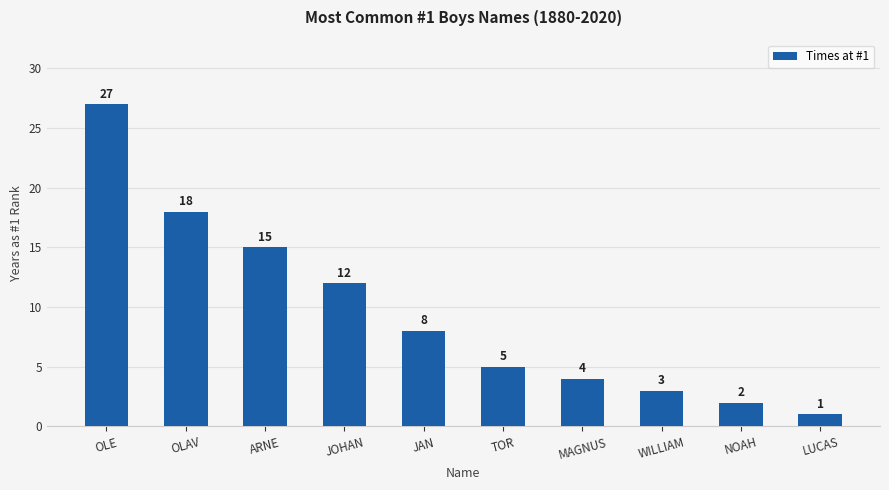

Rank the categories by value from lowest to highest.

LUCAS, NOAH, WILLIAM, MAGNUS, TOR, JAN, JOHAN, ARNE, OLAV, OLE